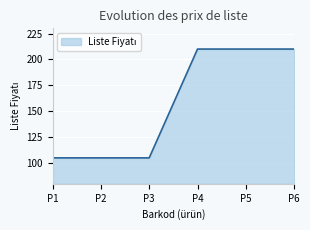

How many values are between 105 and 210?

6